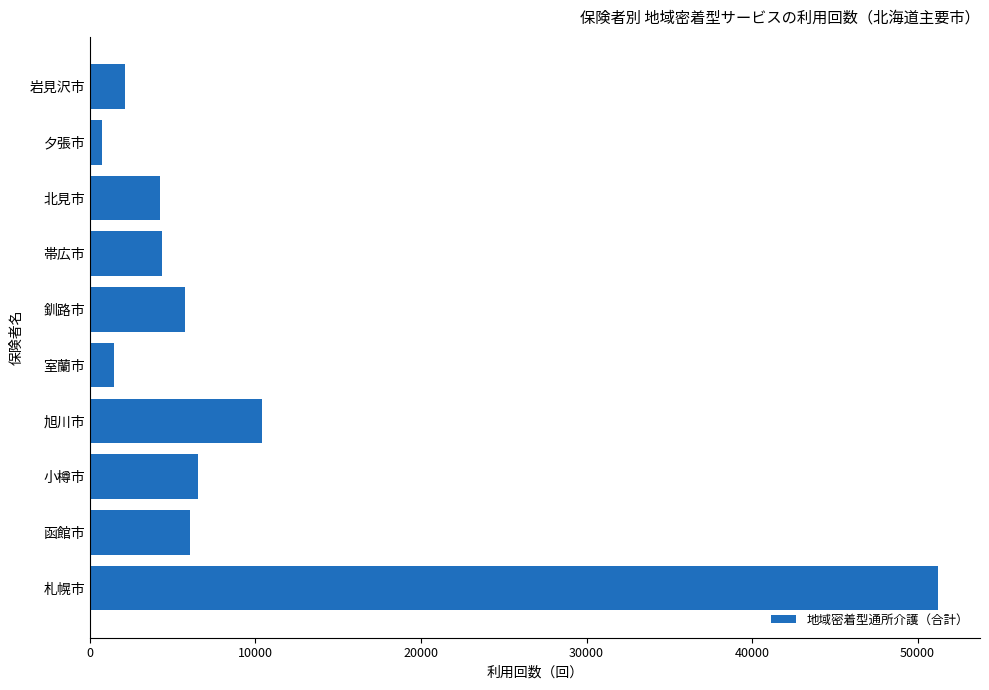

At which category does the chart reach its peak across all series?

札幌市